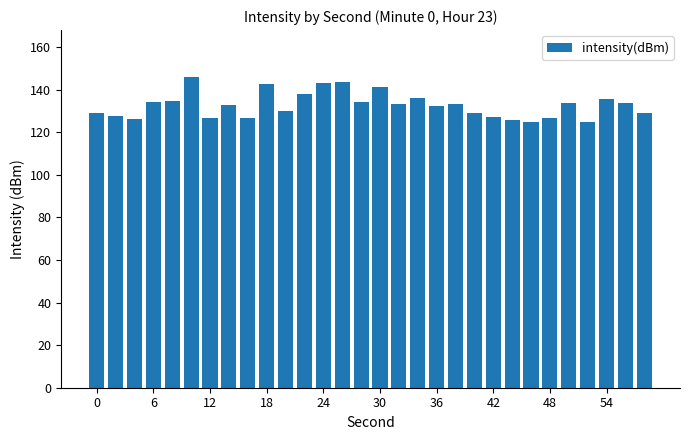

What is the greatest value displayed?

146.1